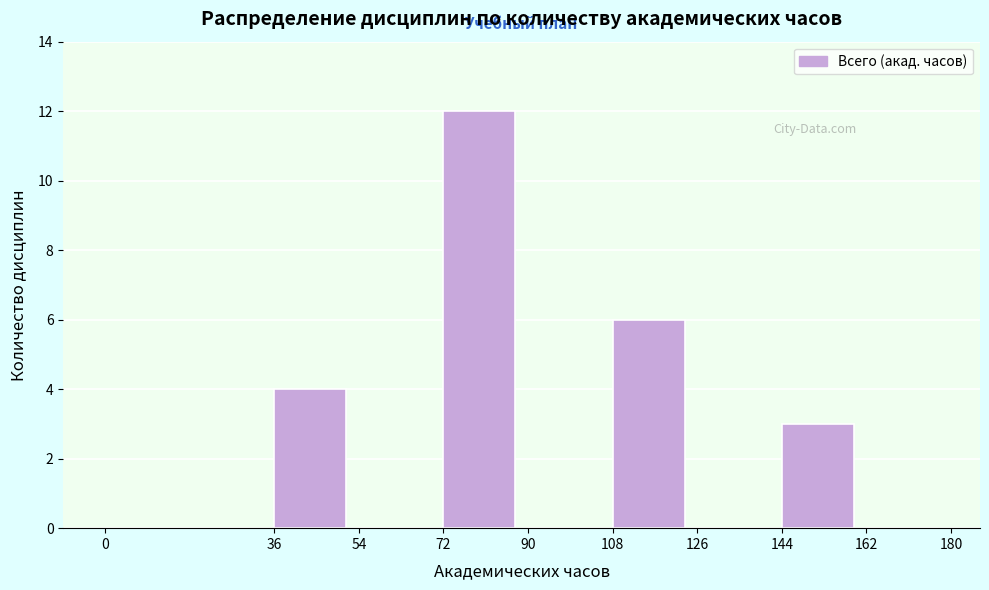

Reading left to right, transcribe this chart: for each bar, give the range it covers on the x-axis and its height. The values are not printed on the chart, so give them approximately, as read against the axis.

0 to 36: 0
36 to 54: 4
54 to 72: 0
72 to 90: 12
90 to 108: 0
108 to 126: 6
126 to 144: 0
144 to 162: 3
162 to 180: 0